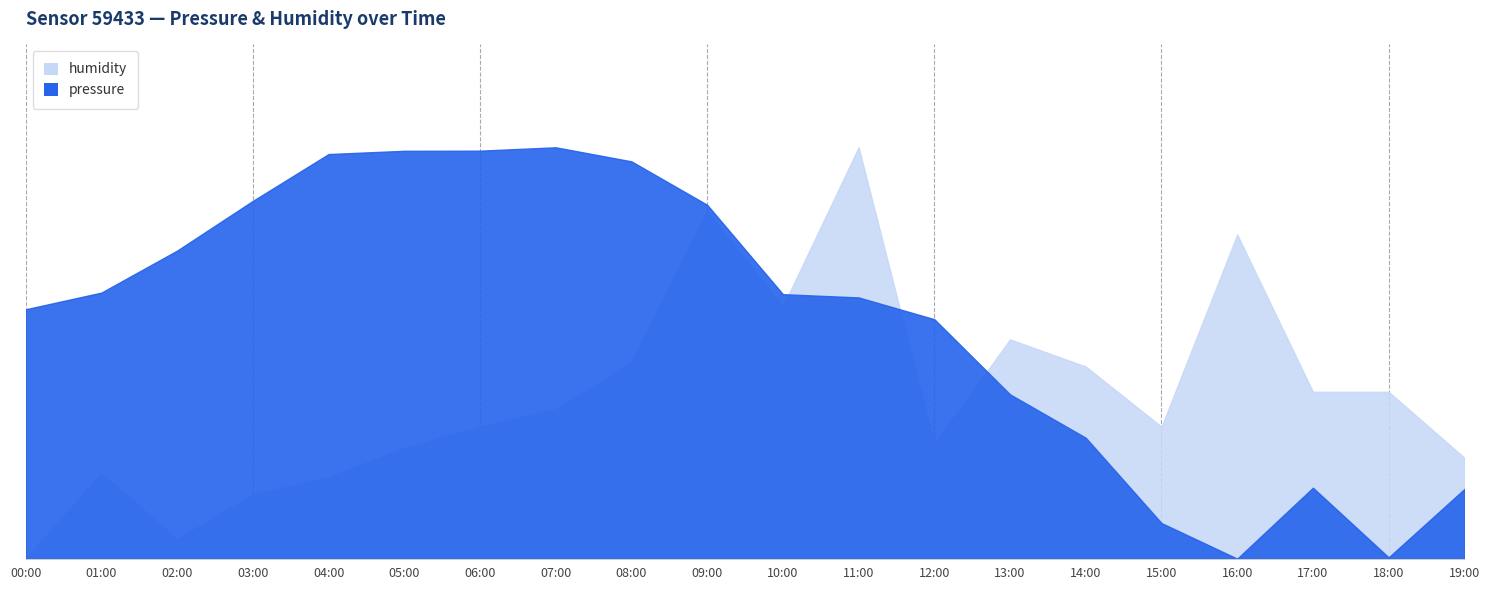

Reading left to right, extract all data points from this chart.

pressure: 60.6	64.7	74.9	87.0	98.4	99.1	99.2	100.0	96.6	86.0	64.3	63.5	58.2	39.9	29.4	8.7	0.0	17.2	0.3	16.9
humidity: 0.0	20.8	4.7	15.6	19.8	26.9	32.1	36.3	47.6	84.4	61.3	100.0	27.8	53.3	46.7	32.1	78.8	40.6	40.6	24.5